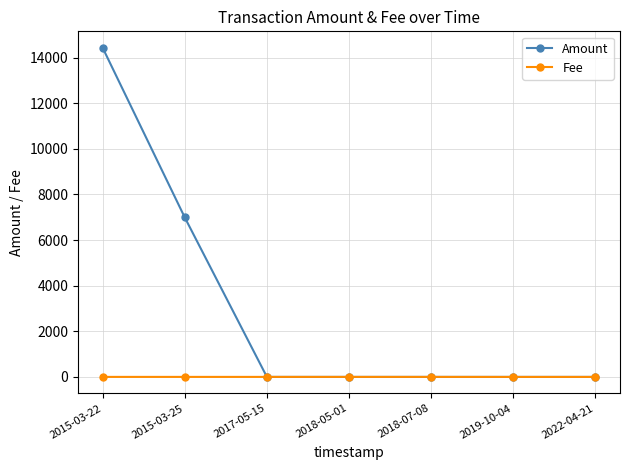

Where is Amount nearest to the value 7216?

2015-03-25